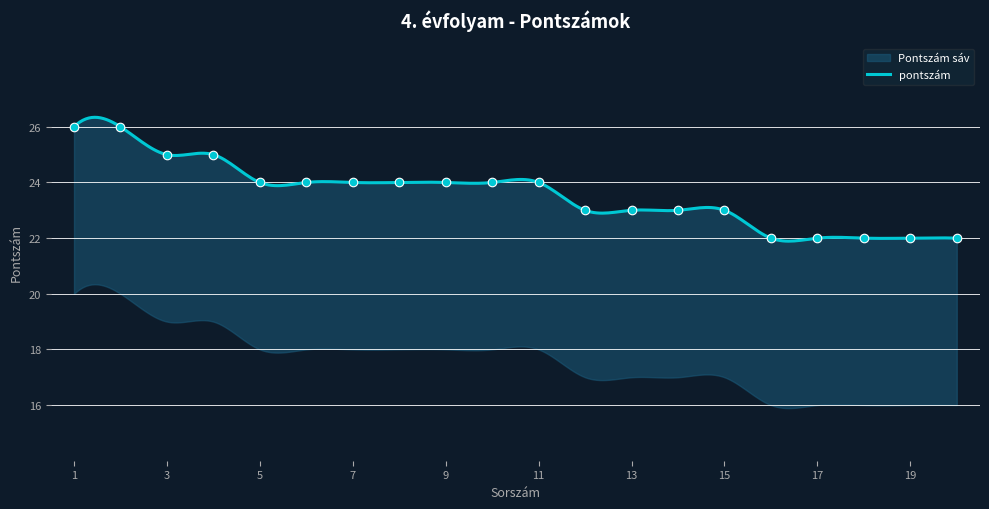

Approximately how many times larger is the value at 3 compared to 1?

1.0